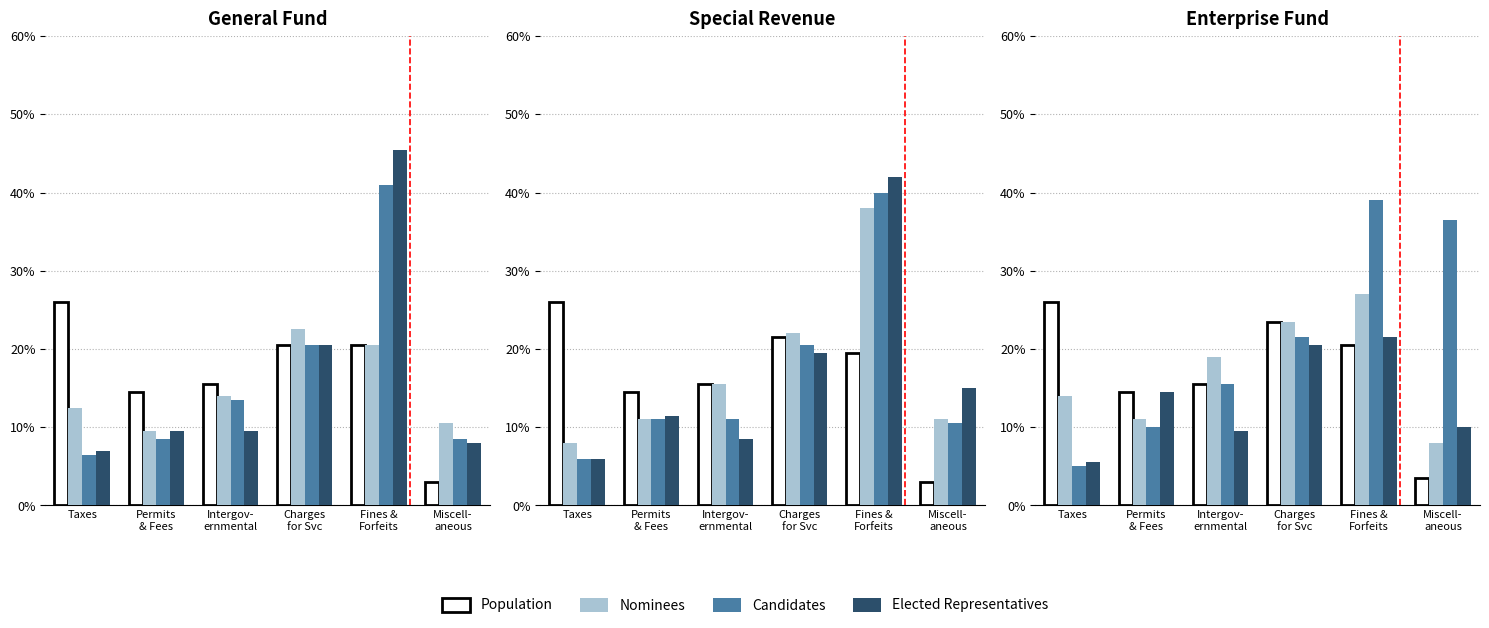

What position from the right is Miscell-
aneous?

1